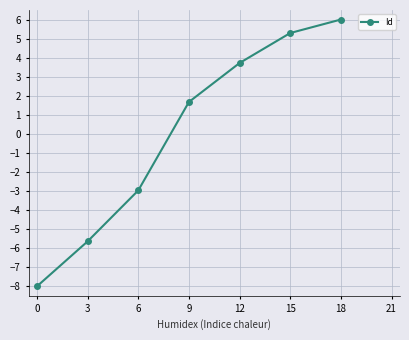

Is this an area chart (filled region under the line)?

No